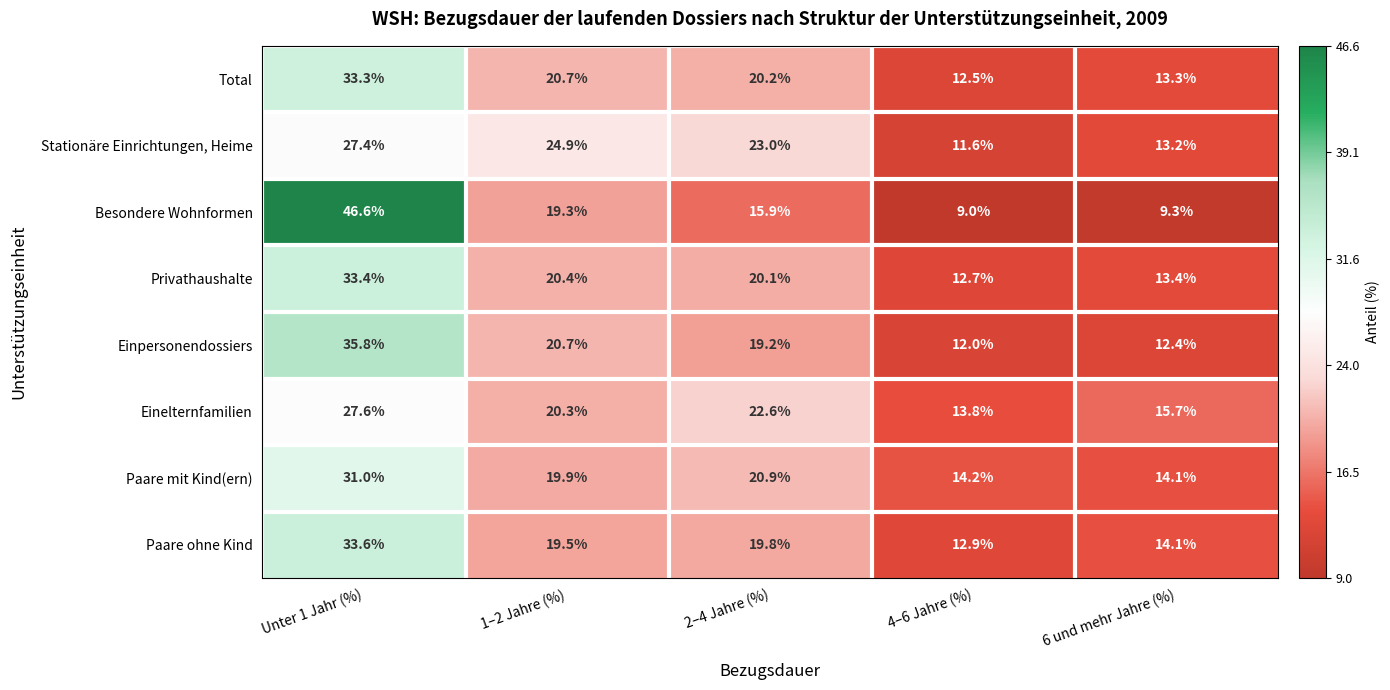

What is the spread (max minus min) of values at 1–2 Jahre (%)?

5.6